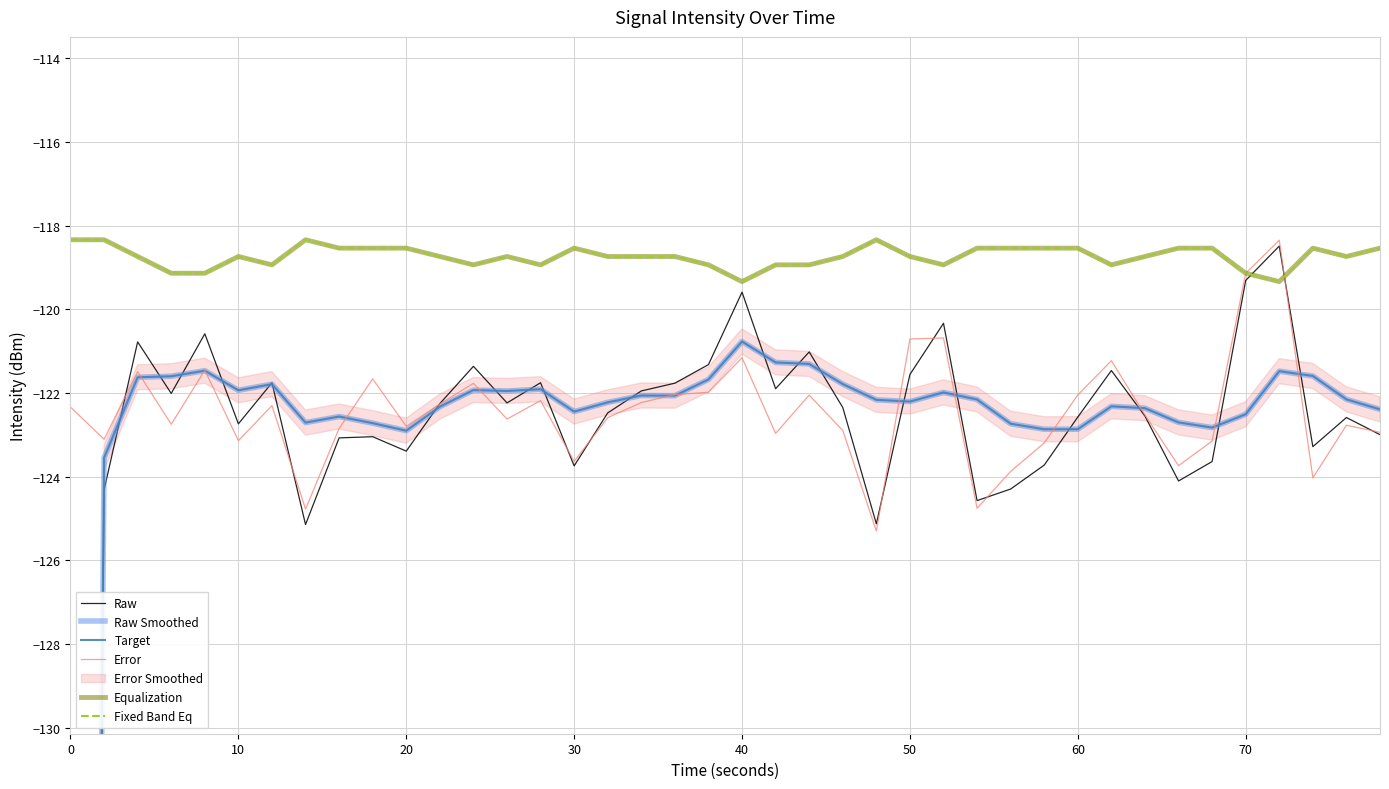

Reading left to right, transcribe all the data shown in this chart.

Raw: -218.1	-124.3	-120.8	-122.0	-120.6	-122.7	-121.8	-125.1	-123.1	-123.0	-123.4	-122.3	-121.4	-122.2	-121.8	-123.7	-122.5	-122.0	-121.8	-121.3	-119.6	-121.9	-121.0	-122.3	-125.1	-121.6	-120.3	-124.6	-124.3	-123.7	-122.6	-121.5	-122.6	-124.1	-123.6	-119.3	-118.5	-123.3	-122.6	-123.0
Raw Smoothed: -218.1	-123.5	-121.6	-121.6	-121.5	-121.9	-121.8	-122.7	-122.6	-122.7	-122.9	-122.3	-121.9	-122.0	-121.9	-122.4	-122.2	-122.1	-122.1	-121.7	-120.8	-121.3	-121.3	-121.8	-122.2	-122.2	-122.0	-122.2	-122.7	-122.9	-122.9	-122.3	-122.4	-122.7	-122.8	-122.5	-121.5	-121.6	-122.2	-122.4
Target: -218.1	-123.5	-121.6	-121.6	-121.5	-121.9	-121.8	-122.7	-122.6	-122.7	-122.9	-122.3	-121.9	-122.0	-121.9	-122.4	-122.2	-122.1	-122.1	-121.7	-120.8	-121.3	-121.3	-121.8	-122.2	-122.2	-122.0	-122.2	-122.7	-122.9	-122.9	-122.3	-122.4	-122.7	-122.8	-122.5	-121.5	-121.6	-122.2	-122.4
Error: -122.3	-123.1	-121.5	-122.7	-121.5	-123.1	-122.3	-124.8	-122.8	-121.7	-122.8	-122.3	-121.8	-122.6	-122.2	-123.6	-122.6	-122.2	-122.0	-122.0	-121.2	-123.0	-122.0	-122.9	-125.3	-120.7	-120.7	-124.8	-123.9	-123.2	-122.0	-121.2	-122.5	-123.7	-123.1	-119.1	-118.3	-124.0	-122.8	-122.9
Equalization: -118.3	-118.3	-118.7	-119.1	-119.1	-118.7	-118.9	-118.3	-118.5	-118.5	-118.5	-118.7	-118.9	-118.7	-118.9	-118.5	-118.7	-118.7	-118.7	-118.9	-119.3	-118.9	-118.9	-118.7	-118.3	-118.7	-118.9	-118.5	-118.5	-118.5	-118.5	-118.9	-118.7	-118.5	-118.5	-119.1	-119.3	-118.5	-118.7	-118.5
Fixed Band Eq: -118.3	-118.3	-118.7	-119.1	-119.1	-118.7	-118.9	-118.3	-118.5	-118.5	-118.5	-118.7	-118.9	-118.7	-118.9	-118.5	-118.7	-118.7	-118.7	-118.9	-119.3	-118.9	-118.9	-118.7	-118.3	-118.7	-118.9	-118.5	-118.5	-118.5	-118.5	-118.9	-118.7	-118.5	-118.5	-119.1	-119.3	-118.5	-118.7	-118.5